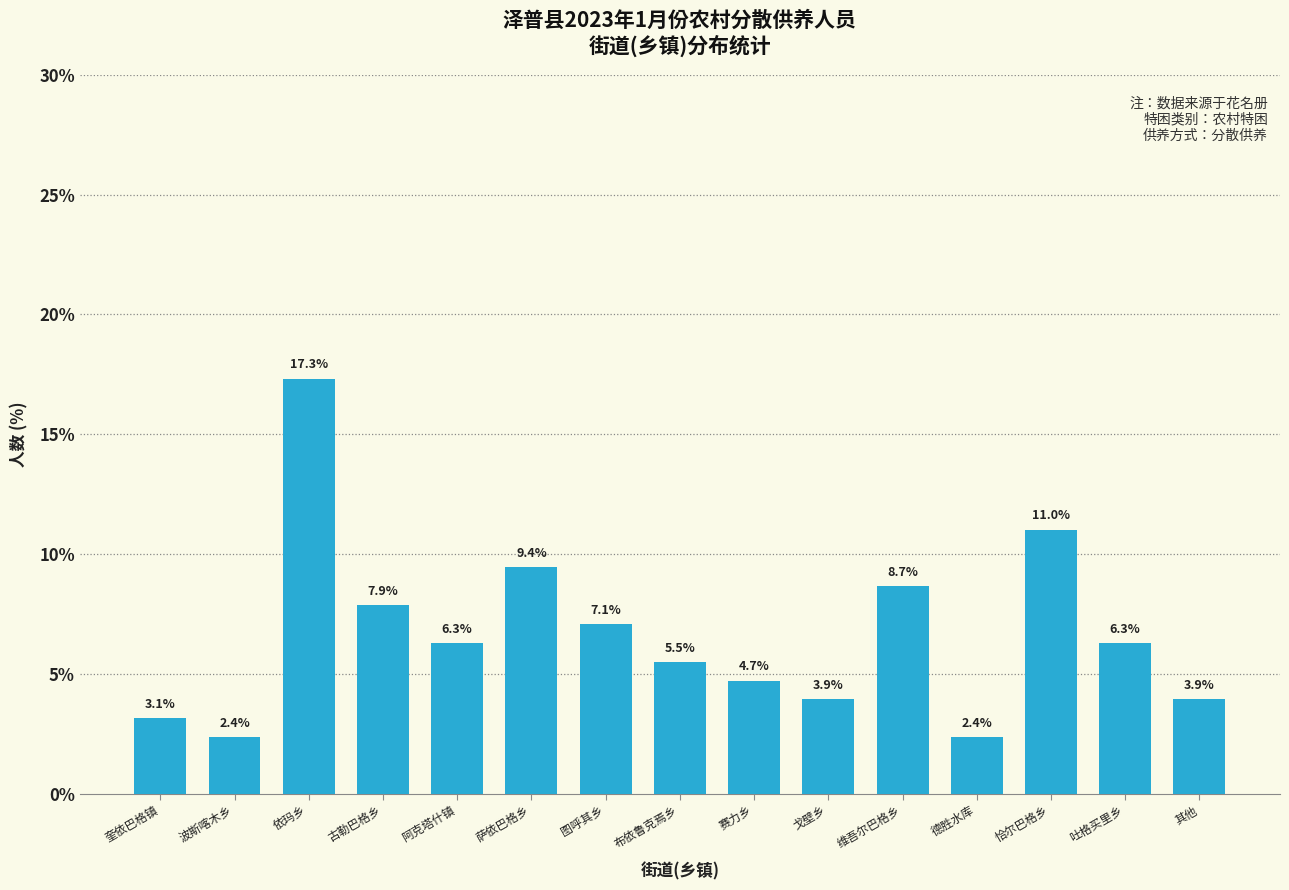

Reading right to left, list all the values displayed in this chart.

其他=3.9	吐格买里乡=6.3	恰尔巴格乡=11.0	德胜水库=2.4	维吾尔巴格乡=8.7	戈壁乡=3.9	赛力乡=4.7	布依鲁克焉乡=5.5	图呼其乡=7.1	萨依巴格乡=9.4	阿克塔什镇=6.3	古勒巴格乡=7.9	依玛乡=17.3	波斯喀木乡=2.4	奎依巴格镇=3.1